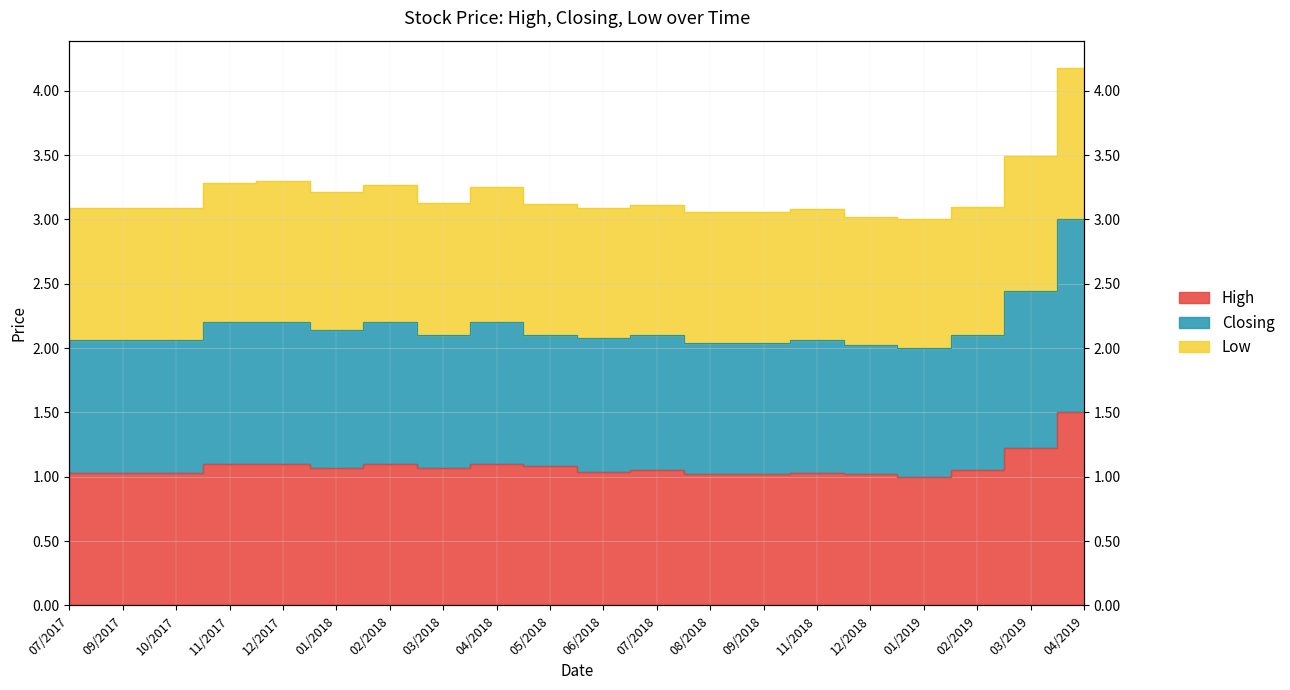

Does the chart have visible grid lines?

Yes